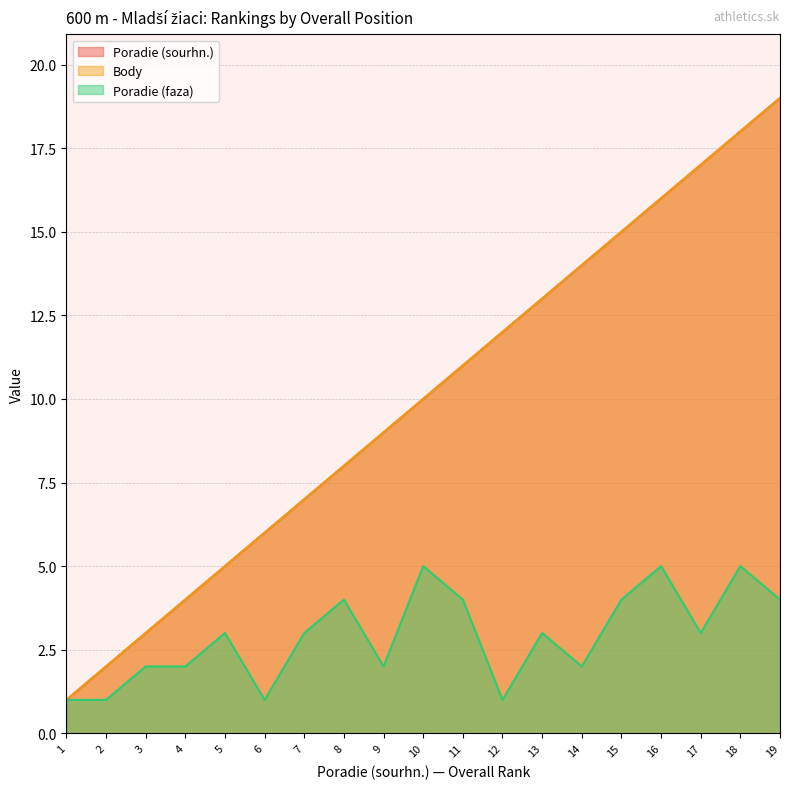

True or false: Body and Poradie (faza) intersect in this chart.

False